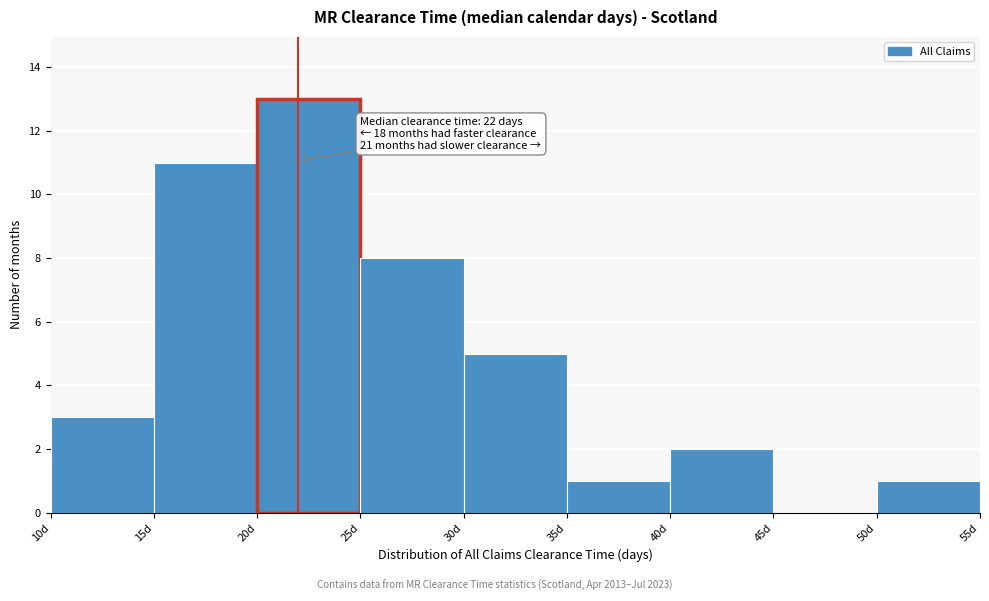

Which range on the x-axis has the tallest bar?

20 to 25